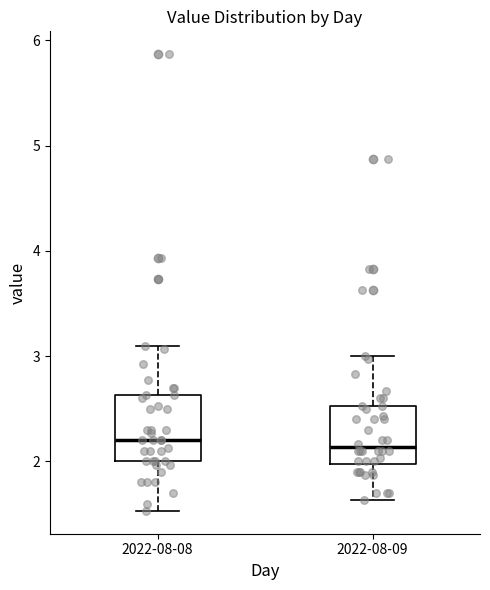

Reading left to right, read every box against the y-axis: the position of its median line, the range the box covers, and the ends of its whiskers. The values are not printed on the chart, so give them approximately, as read against the axis.

2022-08-08: median 2.2, box 2.0 to 2.6, whiskers 1.5 to 3.1
2022-08-09: median 2.1, box 2.0 to 2.5, whiskers 1.6 to 3.0